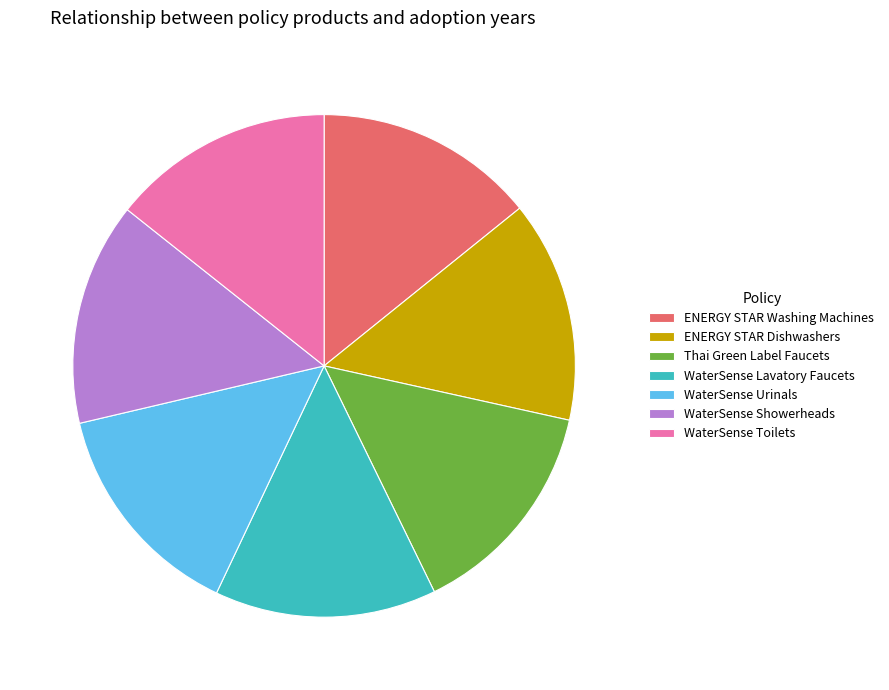

Combined, do WaterSense Toilets and Thai Green Label Faucets account for over 50%?

No